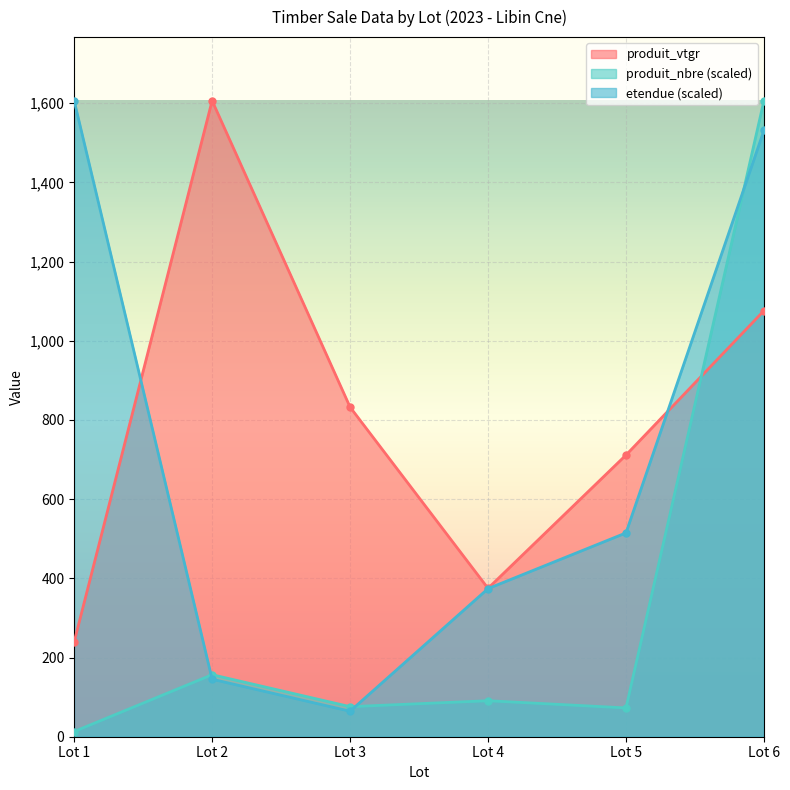

Which series changed the most between Lot 4 and Lot 5?

produit_vtgr